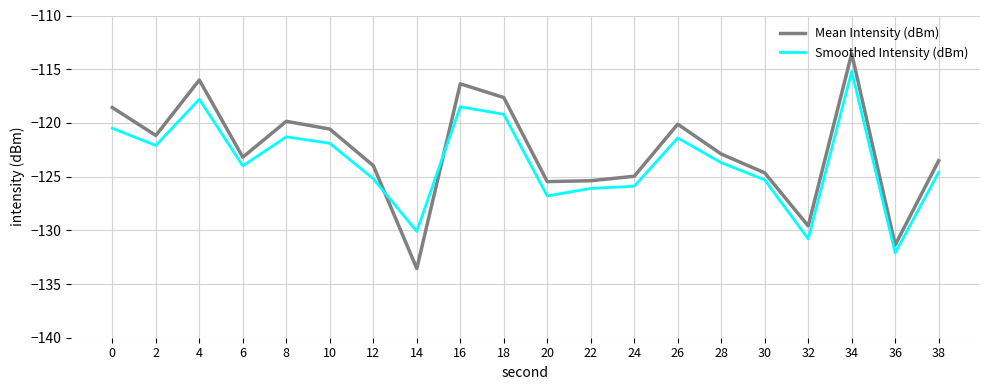

How many categories are shown in the chart?

20